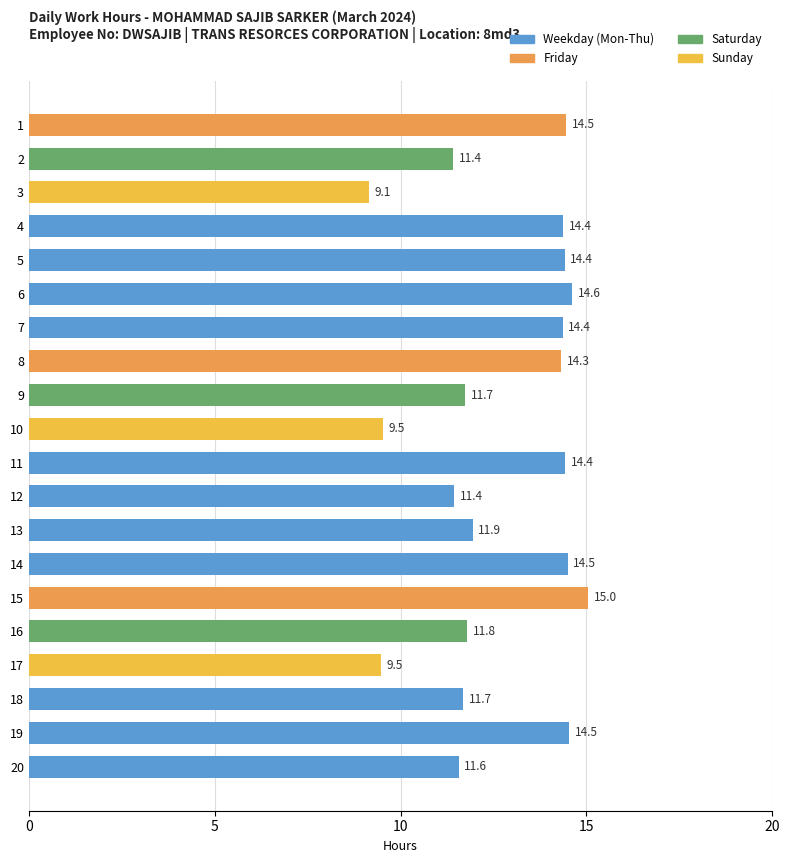

Are the bars horizontal?

Yes